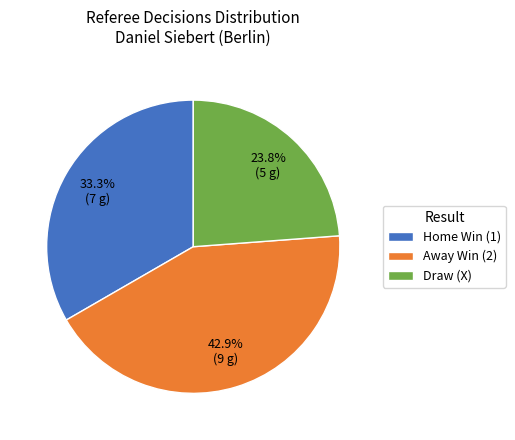

Count the number of slices in the pie.

3